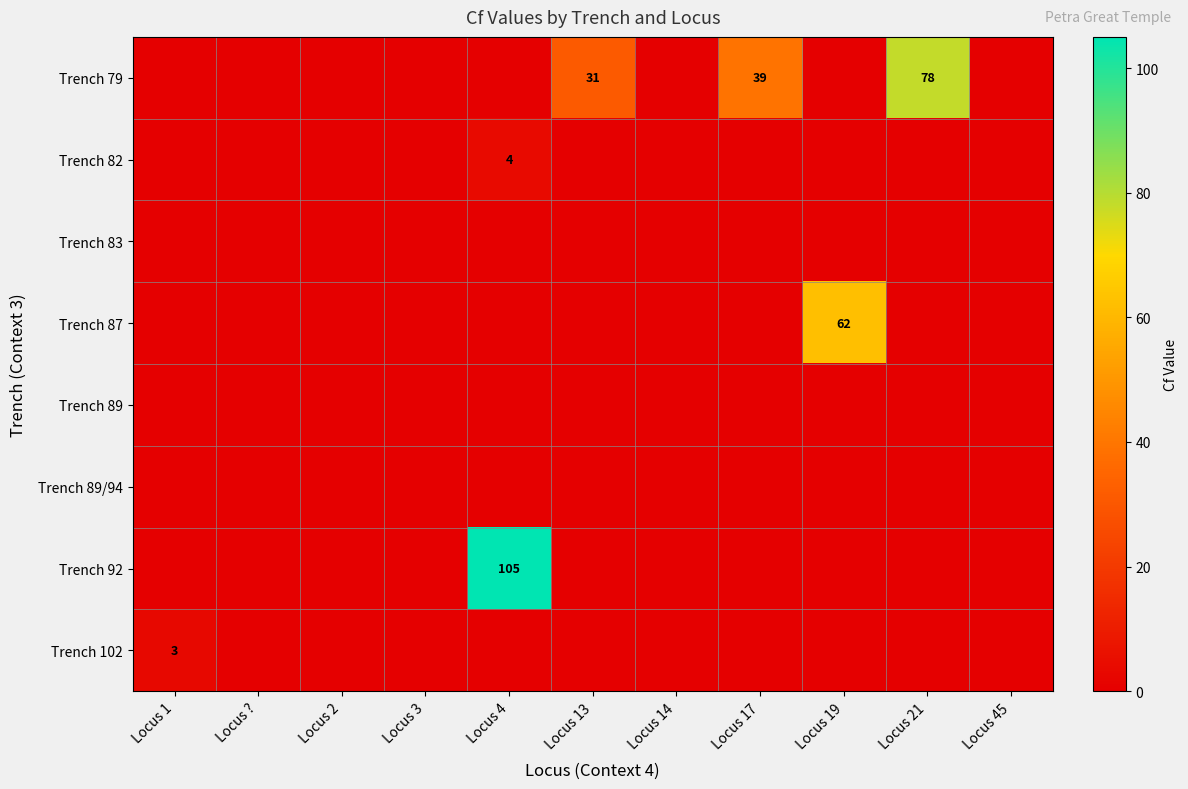

List the labels in order of Trench 102 value, smallest first.

Locus ?, Locus 2, Locus 3, Locus 4, Locus 13, Locus 14, Locus 17, Locus 19, Locus 21, Locus 45, Locus 1